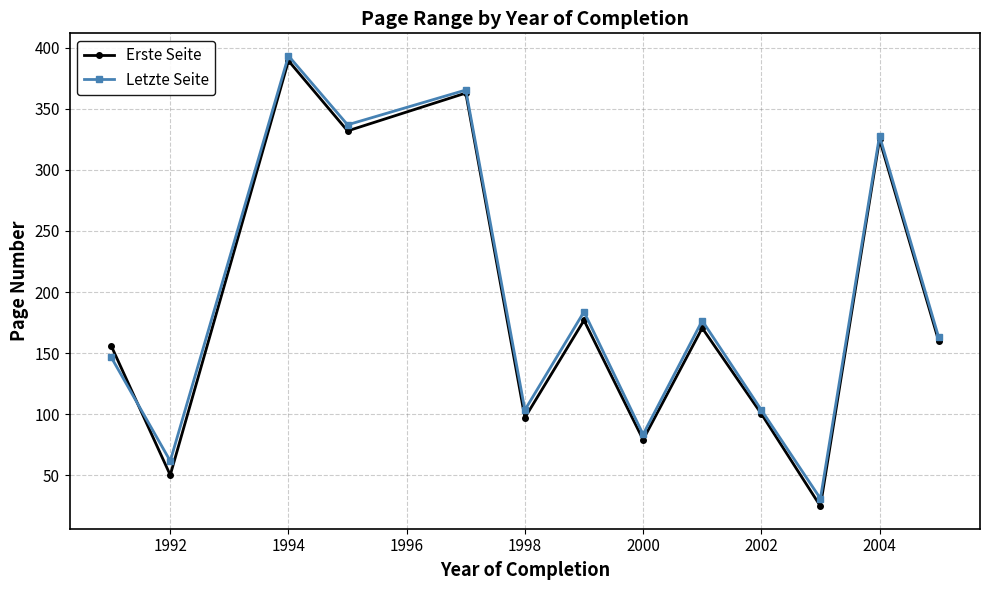

Which series has the widest spread of values?

Erste Seite